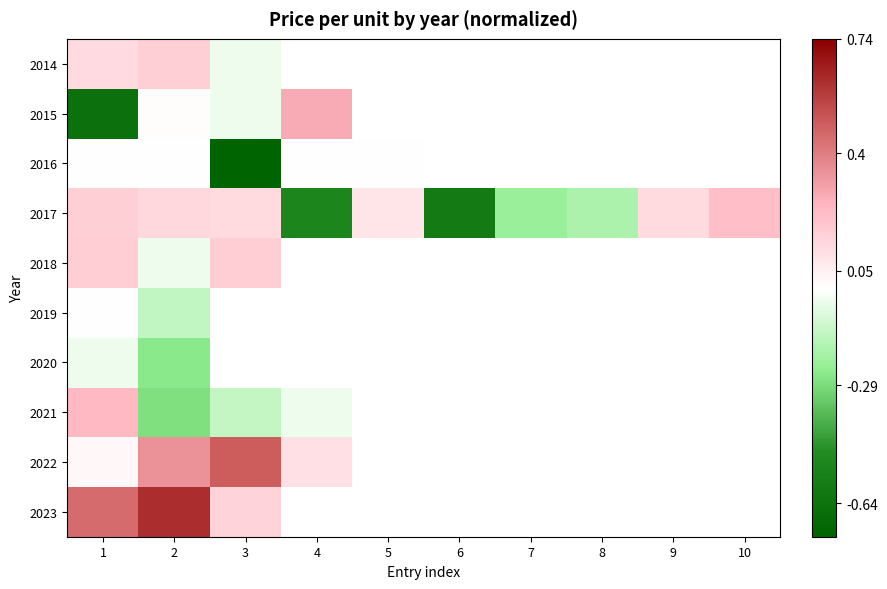

Between 1 and 9, which series saw the biggest shift?

2017